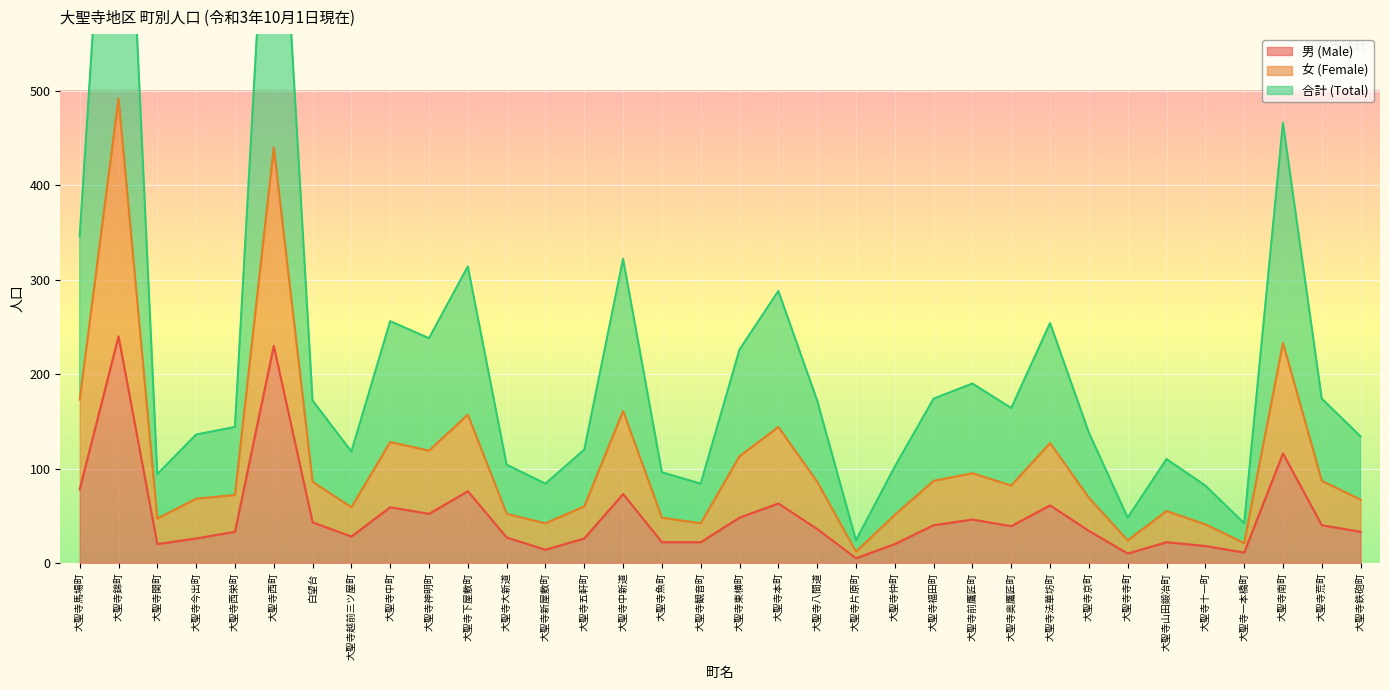

Rank the series at 大聖寺西町 from highest to lowest value.

合計 (Total), 女 (Female), 男 (Male)